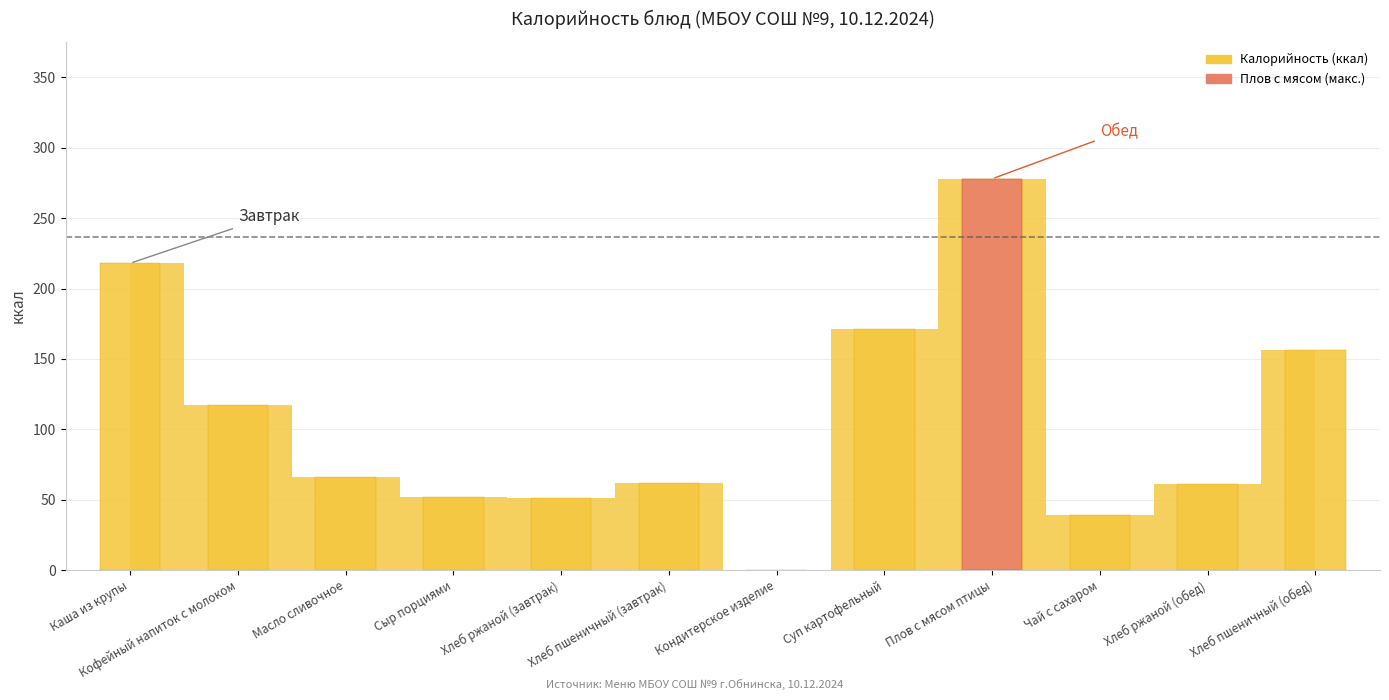

What is the label of the 9th bar from the right?

Сыр порциями